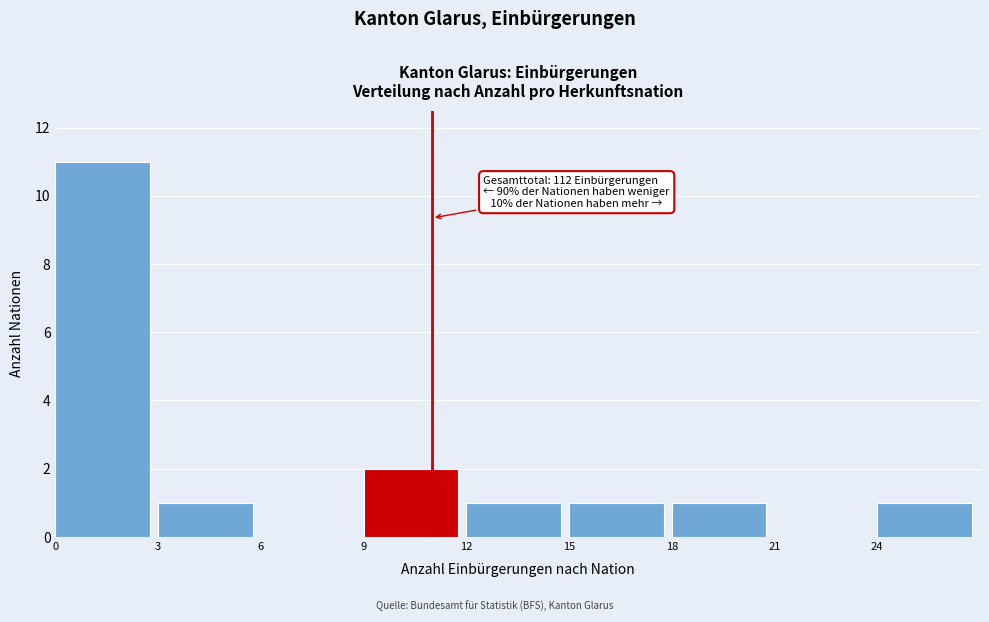

Over which range of the x-axis is the bar tallest?

0 to 3